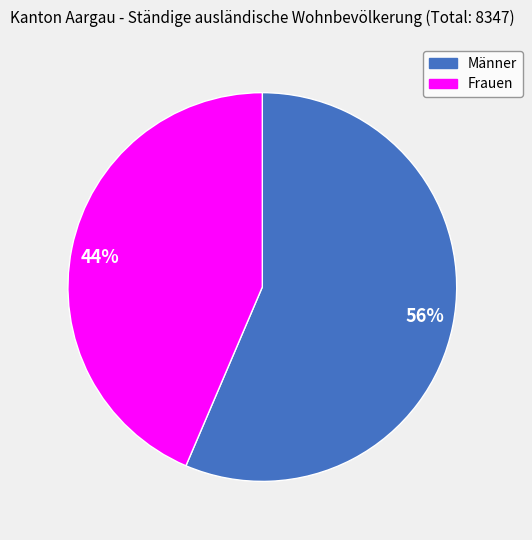

Which slice represents more than half of the pie?

56%